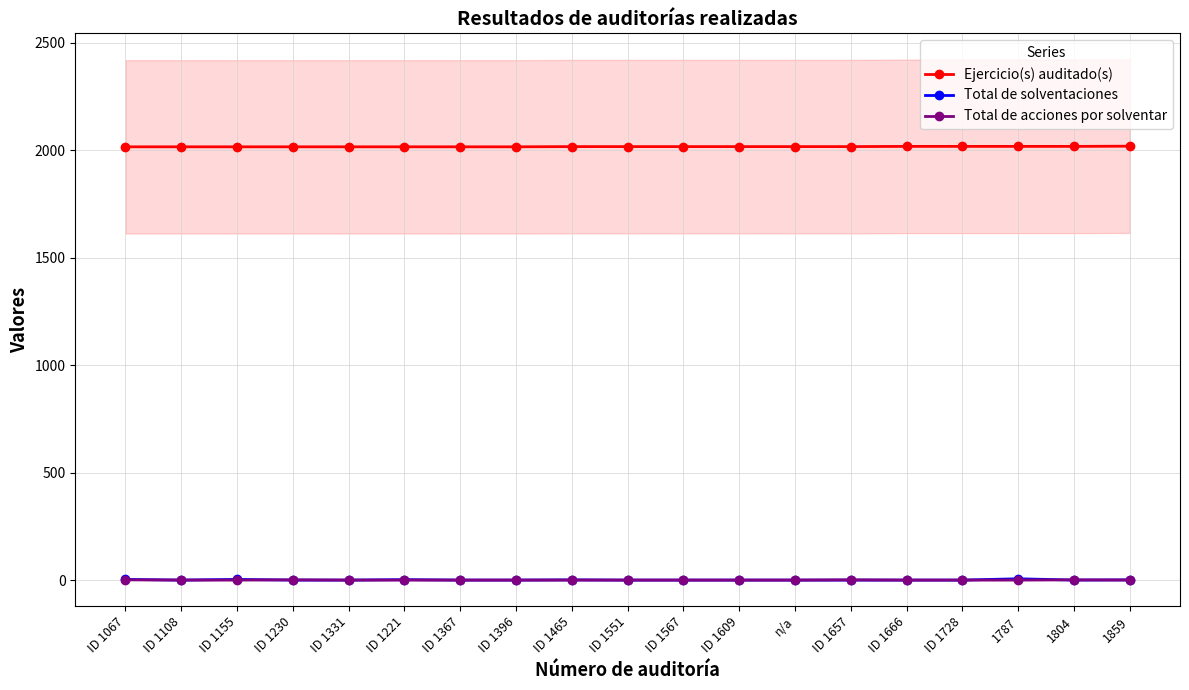

What position from the right is ID 1230?

16